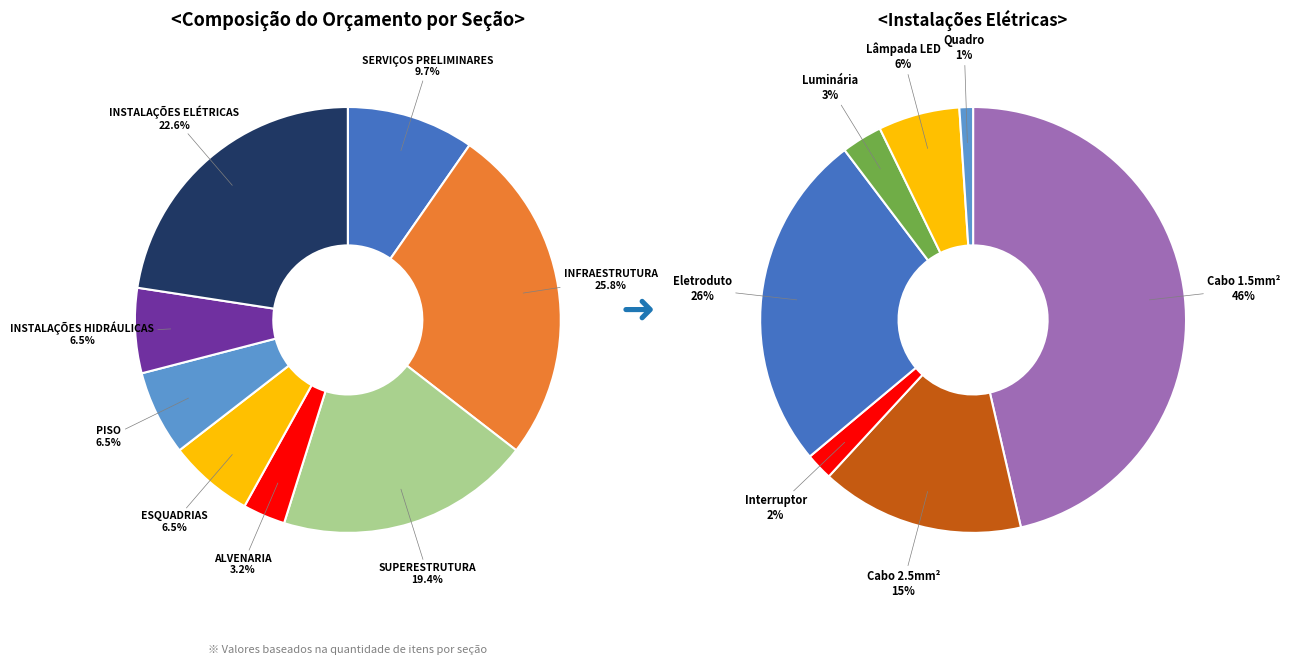

Approximately how many times larger is the value at ESQUADRIAS compared to INSTALAÇÕES ELÉTRICAS?

0.3